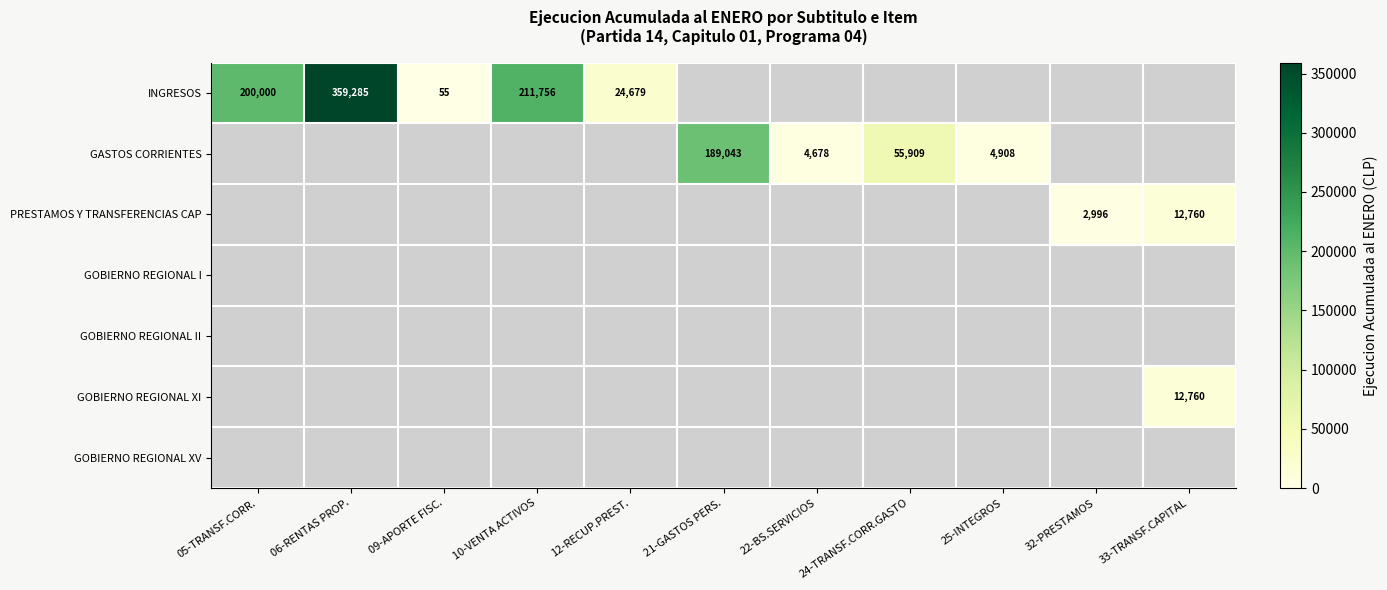

The INGRESOS series shows 359285.0 at 06-RENTAS PROP.. True or false?

True